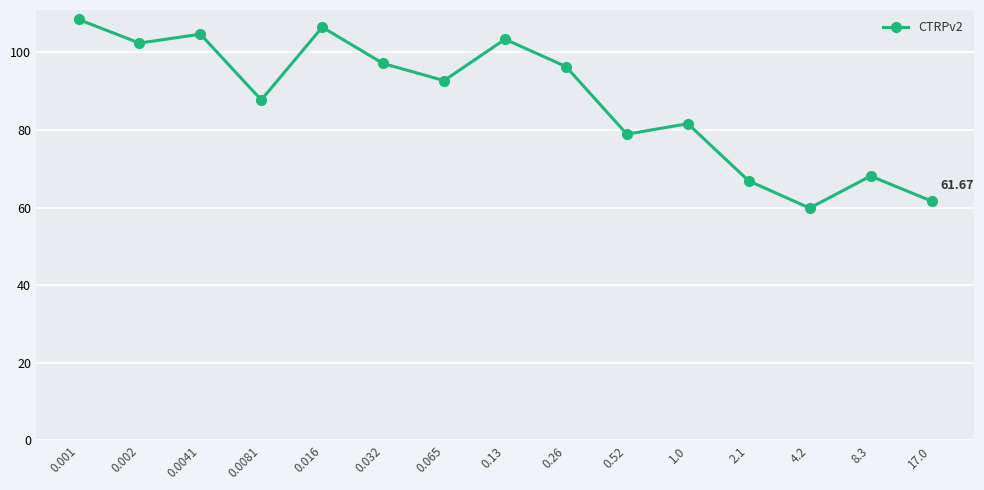

What is the difference between the second highest and minimum values?

46.6